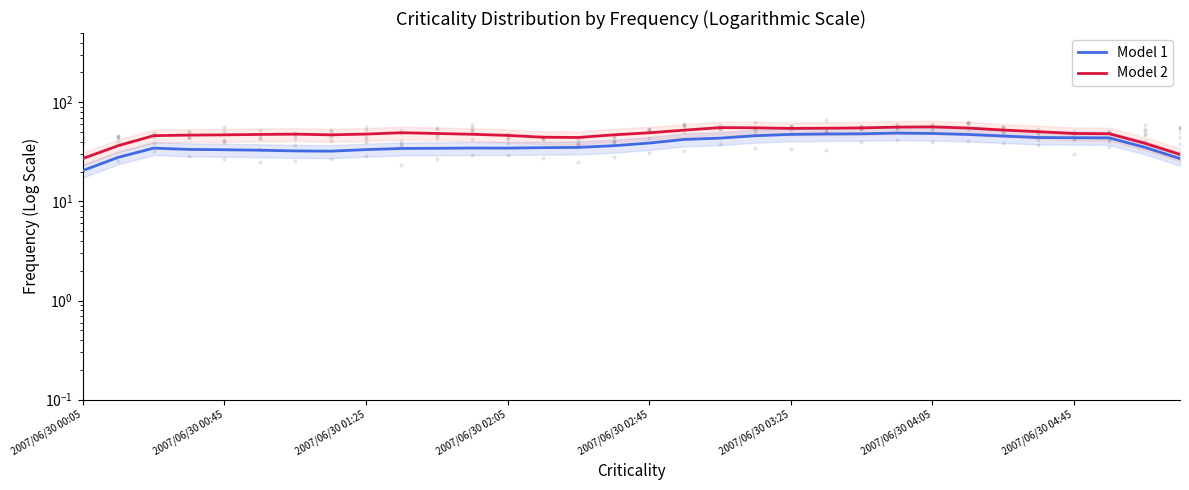

What is the total value across all series at 15?

83.4